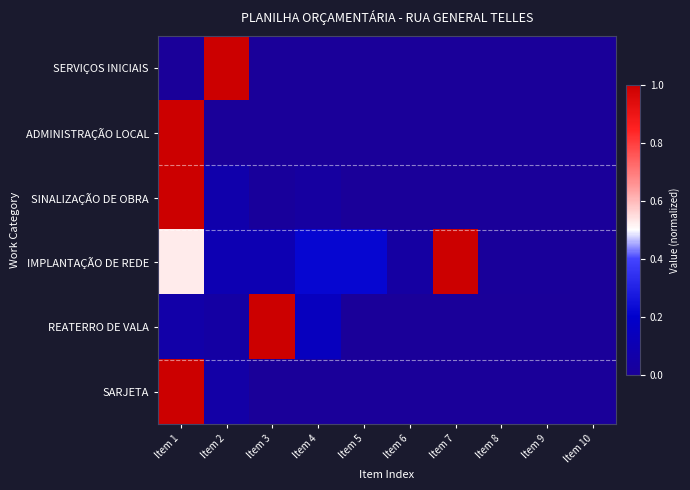

Which category has the highest value across all series?

Item 2